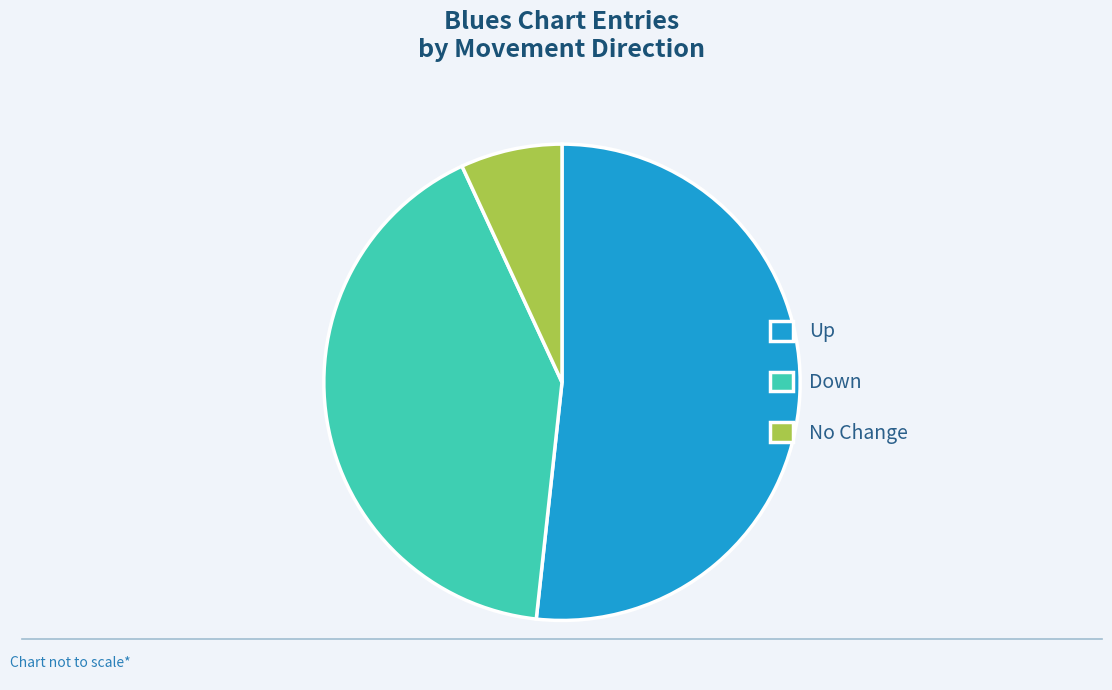

Approximately how many times larger is the value at Down compared to No Change?

6.0